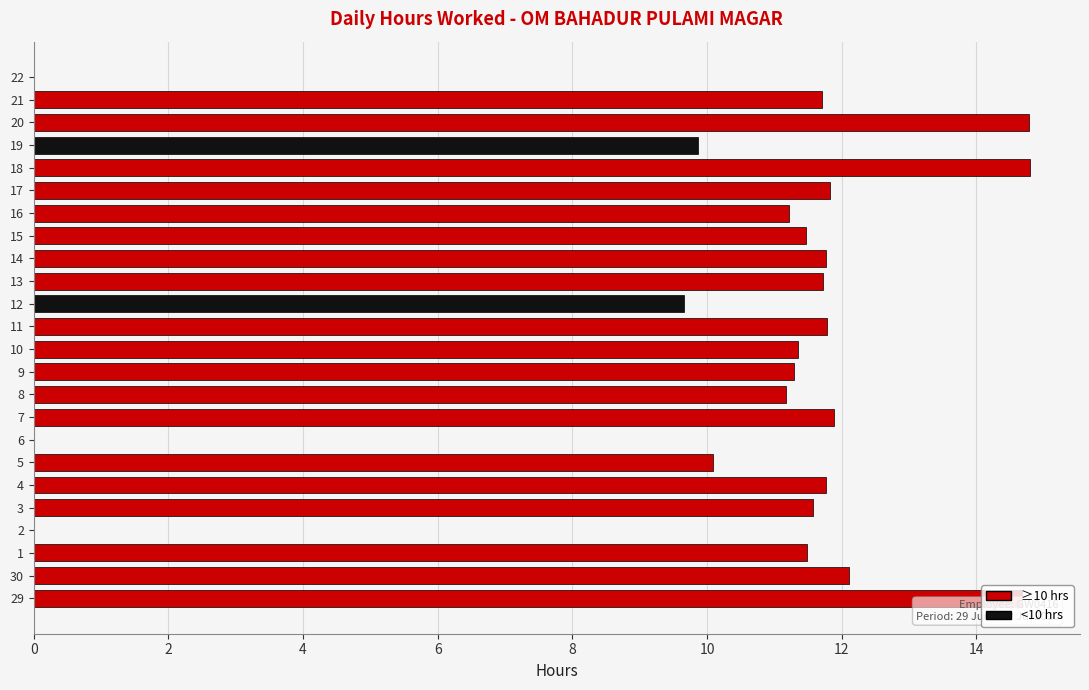

What is the sum of the values at 10 and 1?

22.8